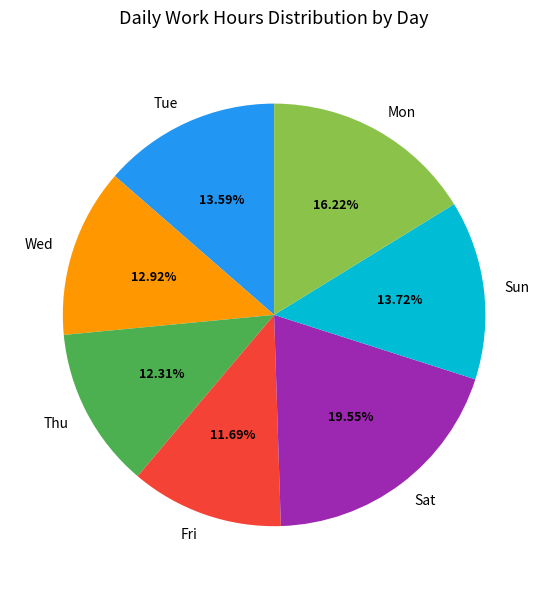

What is the smallest slice in the pie chart?

Fri